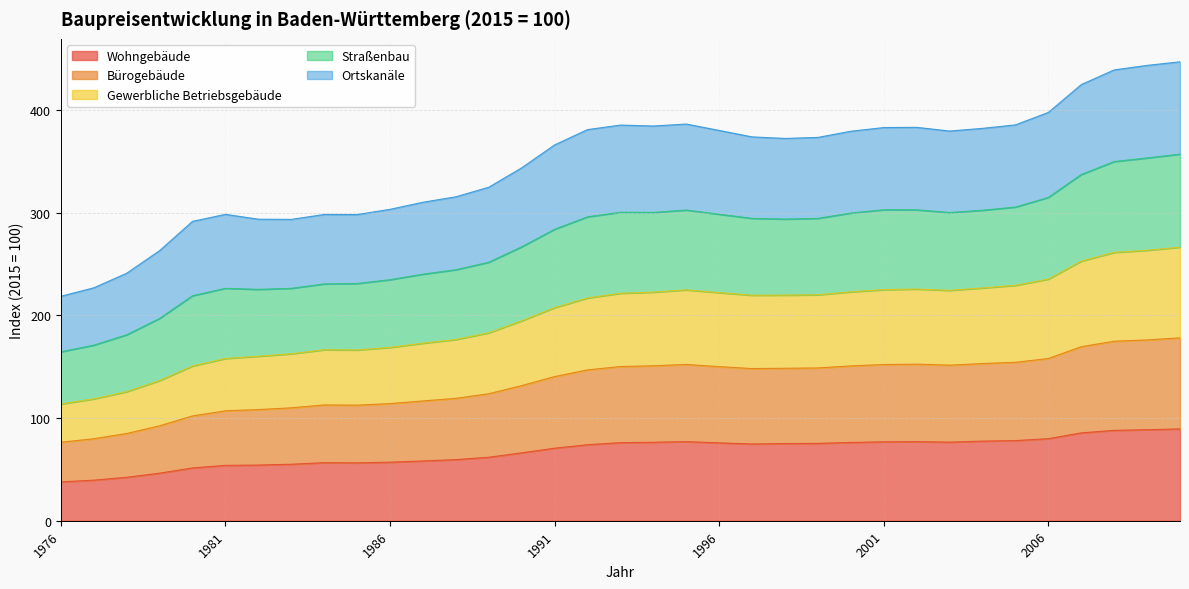

Rank the categories by Straßenbau value from highest to lowest.

2010, 2009, 2008, 2007, 2006, 1995, 2005, 1993, 1994, 2002, 2001, 2004, 1992, 1996, 2003, 2000, 1997, 1999, 1998, 1991, 1990, 1989, 1988, 1987, 1986, 1981, 1984, 1985, 1982, 1983, 1980, 1979, 1978, 1977, 1976